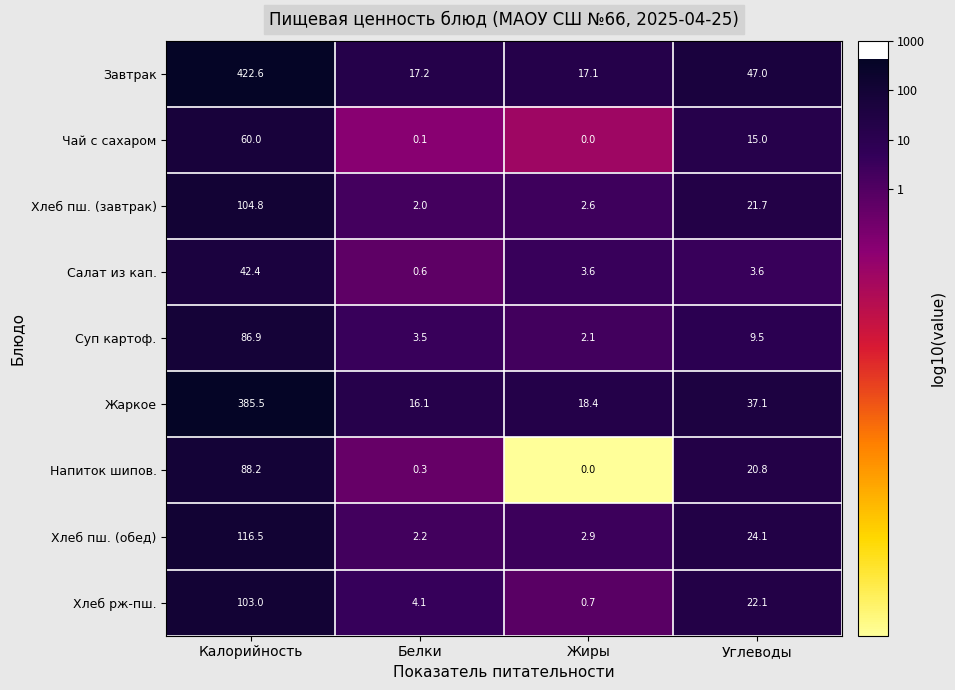

The value of Суп картоф. at Белки is 3.5. True or false?

True